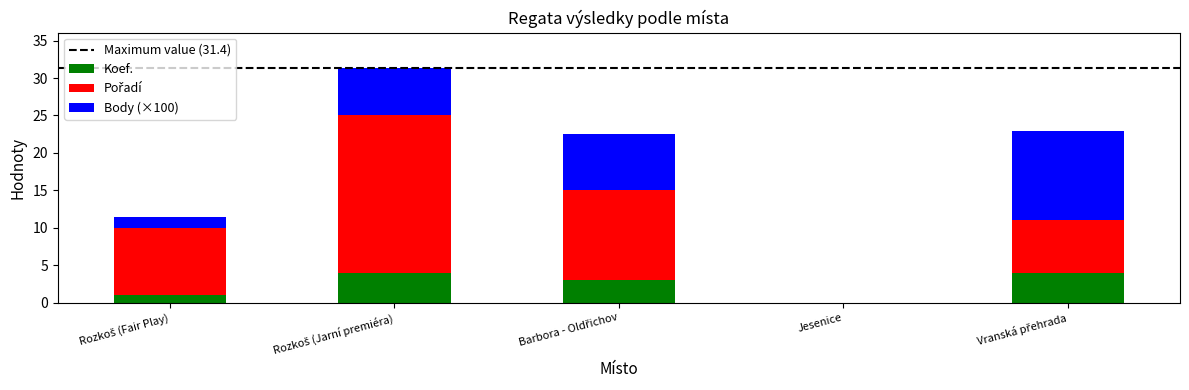

What is the highest value of the Koef. series?

4.0